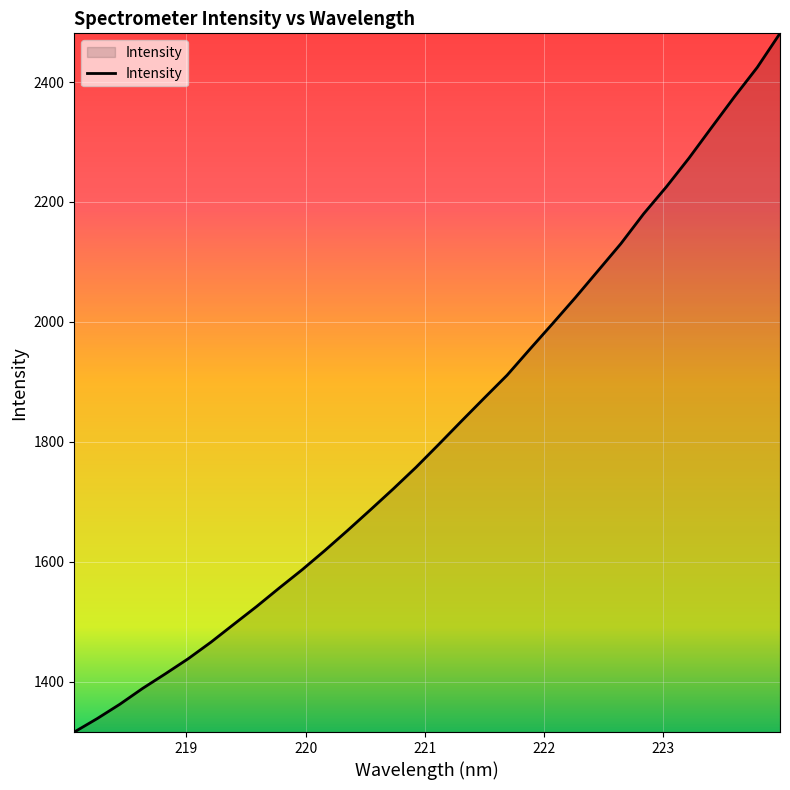

What is the minimum value shown in the chart?

1315.9